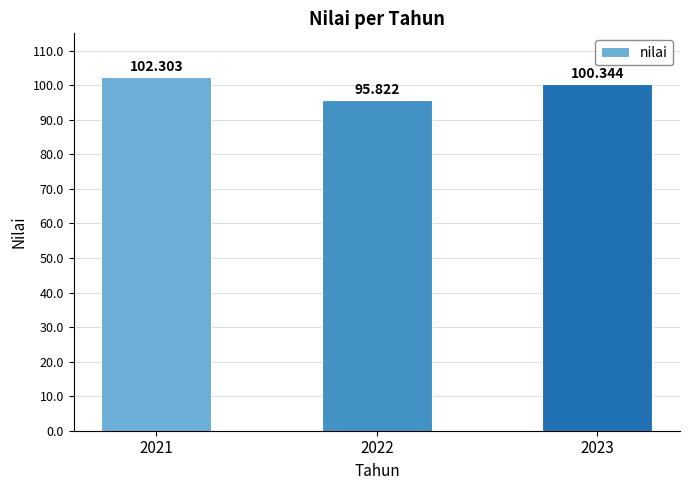

The chart shows a value of 95.8 at 2022. True or false?

True